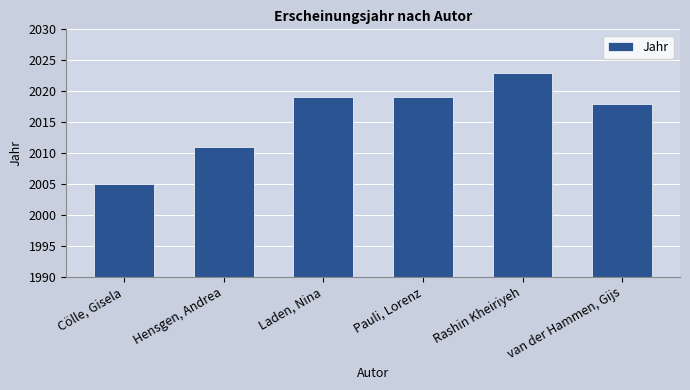

What is the average value?

2016